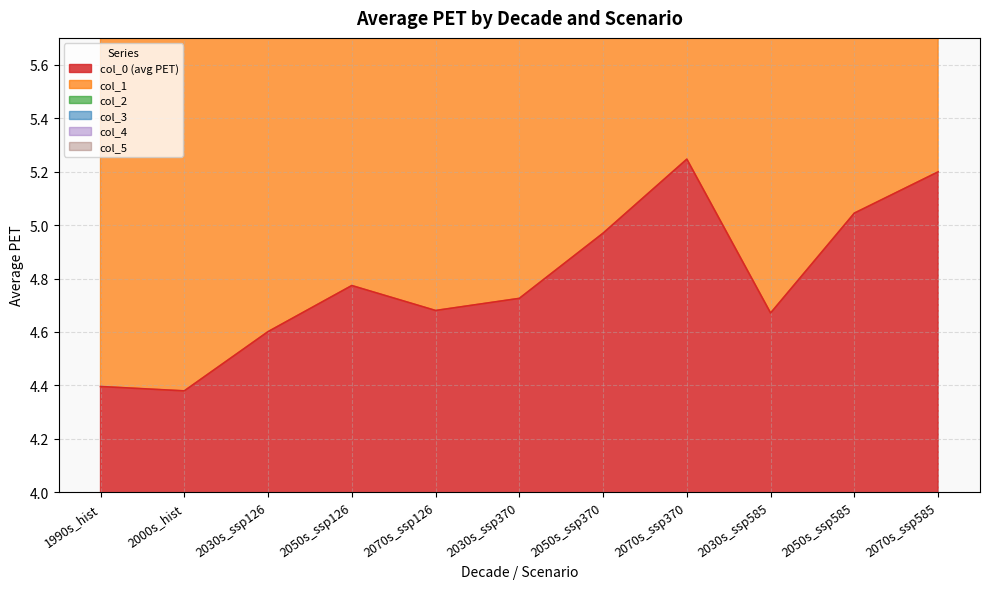

At which category does col_1 reach its first local valley?

2070s_ssp126